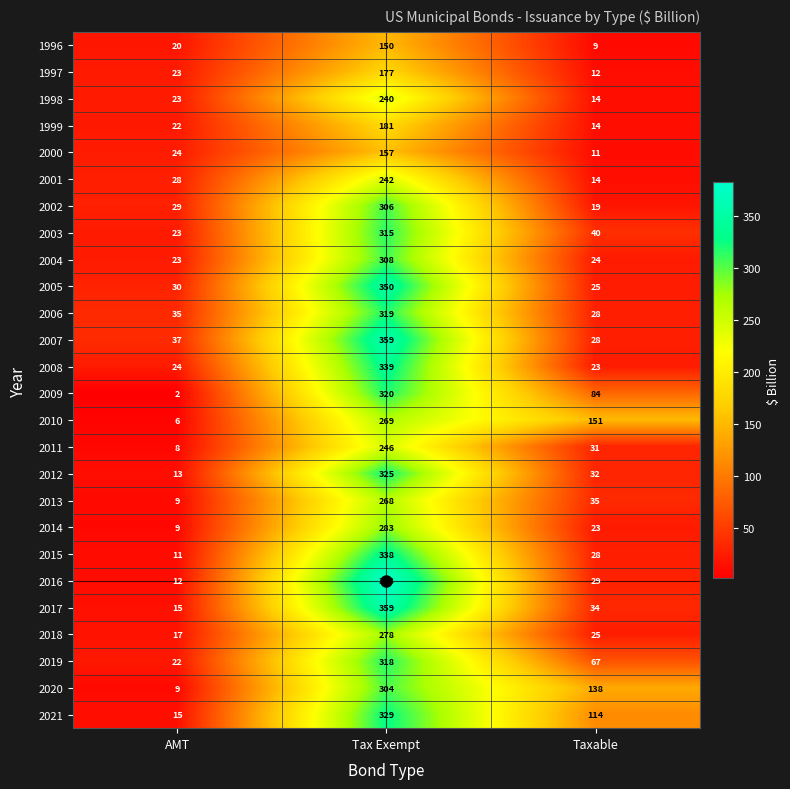

How many data points does each series have?

3